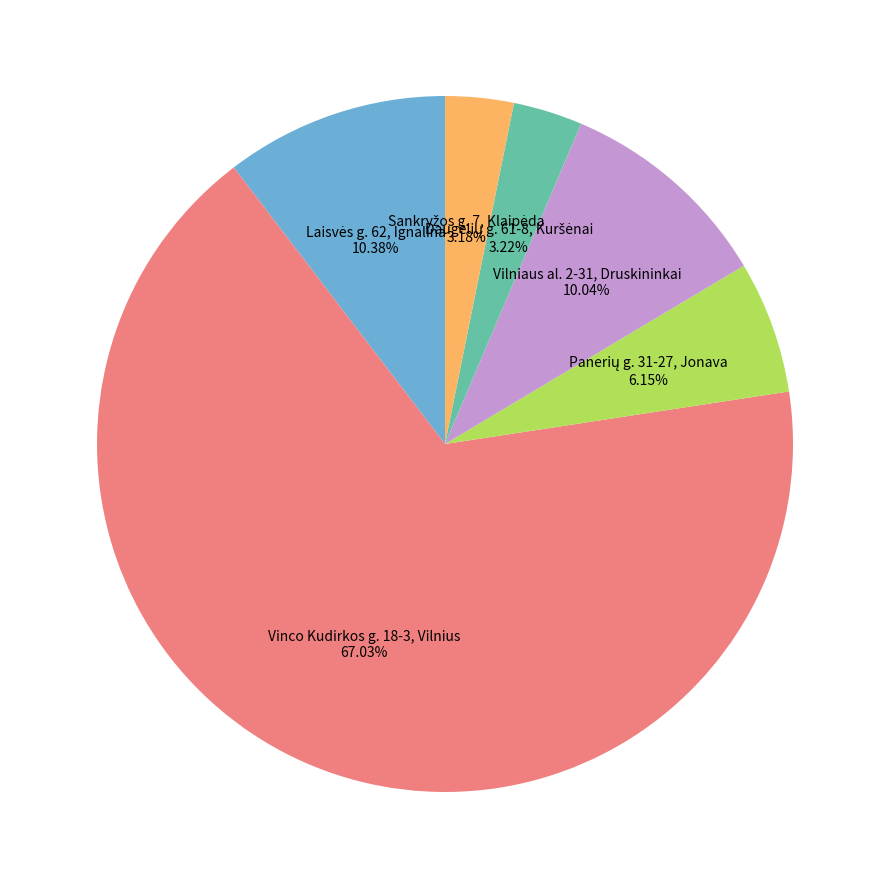

Which category has the biggest portion of the pie?

Vinco Kudirkos g. 18-3, Vilnius